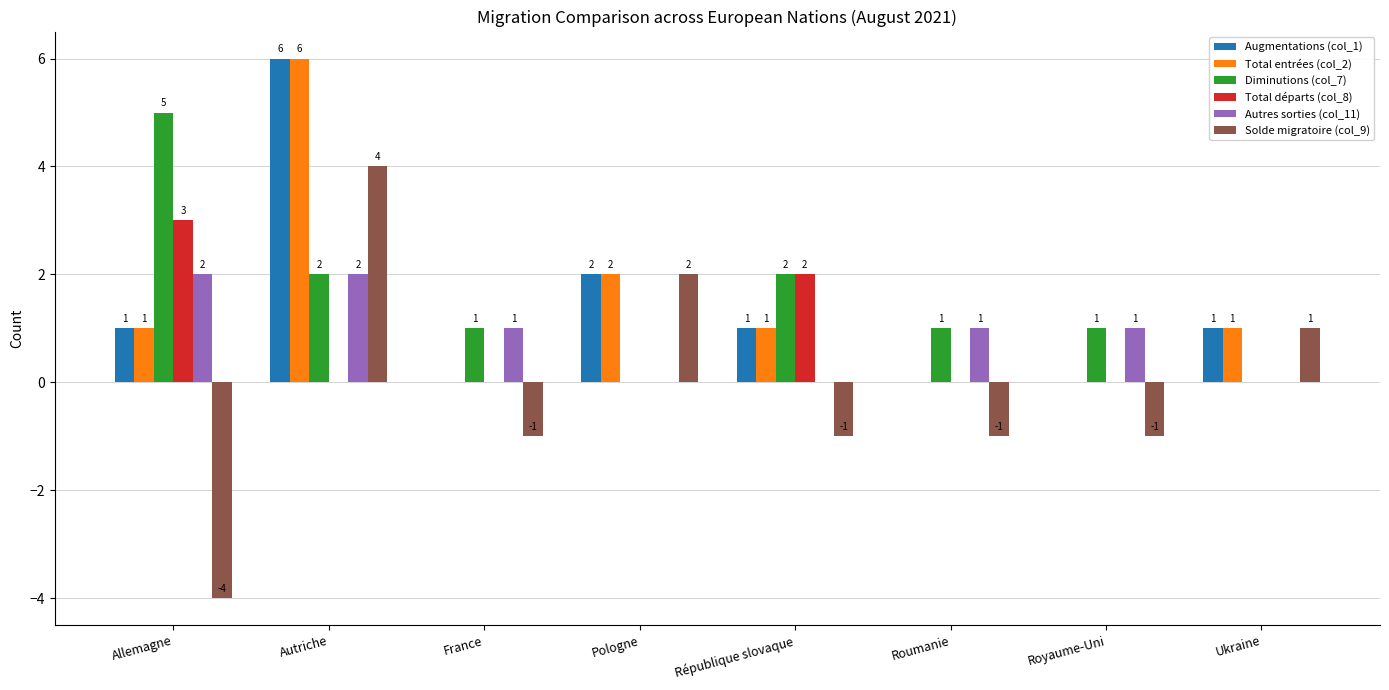

Reading left to right, what are all the values shown in this chart?

Augmentations (col_1): Allemagne=1	Autriche=6	France=0	Pologne=2	République slovaque=1	Roumanie=0	Royaume-Uni=0	Ukraine=1
Total entrées (col_2): Allemagne=1	Autriche=6	France=0	Pologne=2	République slovaque=1	Roumanie=0	Royaume-Uni=0	Ukraine=1
Diminutions (col_7): Allemagne=5	Autriche=2	France=1	Pologne=0	République slovaque=2	Roumanie=1	Royaume-Uni=1	Ukraine=0
Total départs (col_8): Allemagne=3	Autriche=0	France=0	Pologne=0	République slovaque=2	Roumanie=0	Royaume-Uni=0	Ukraine=0
Autres sorties (col_11): Allemagne=2	Autriche=2	France=1	Pologne=0	République slovaque=0	Roumanie=1	Royaume-Uni=1	Ukraine=0
Solde migratoire (col_9): Allemagne=-4	Autriche=4	France=-1	Pologne=2	République slovaque=-1	Roumanie=-1	Royaume-Uni=-1	Ukraine=1